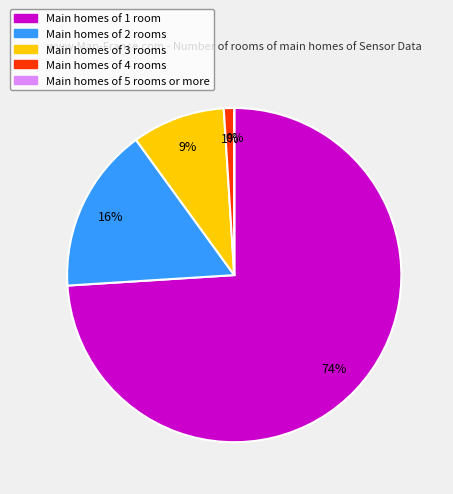

Combined, do 21 and 7 account for over 50%?

No